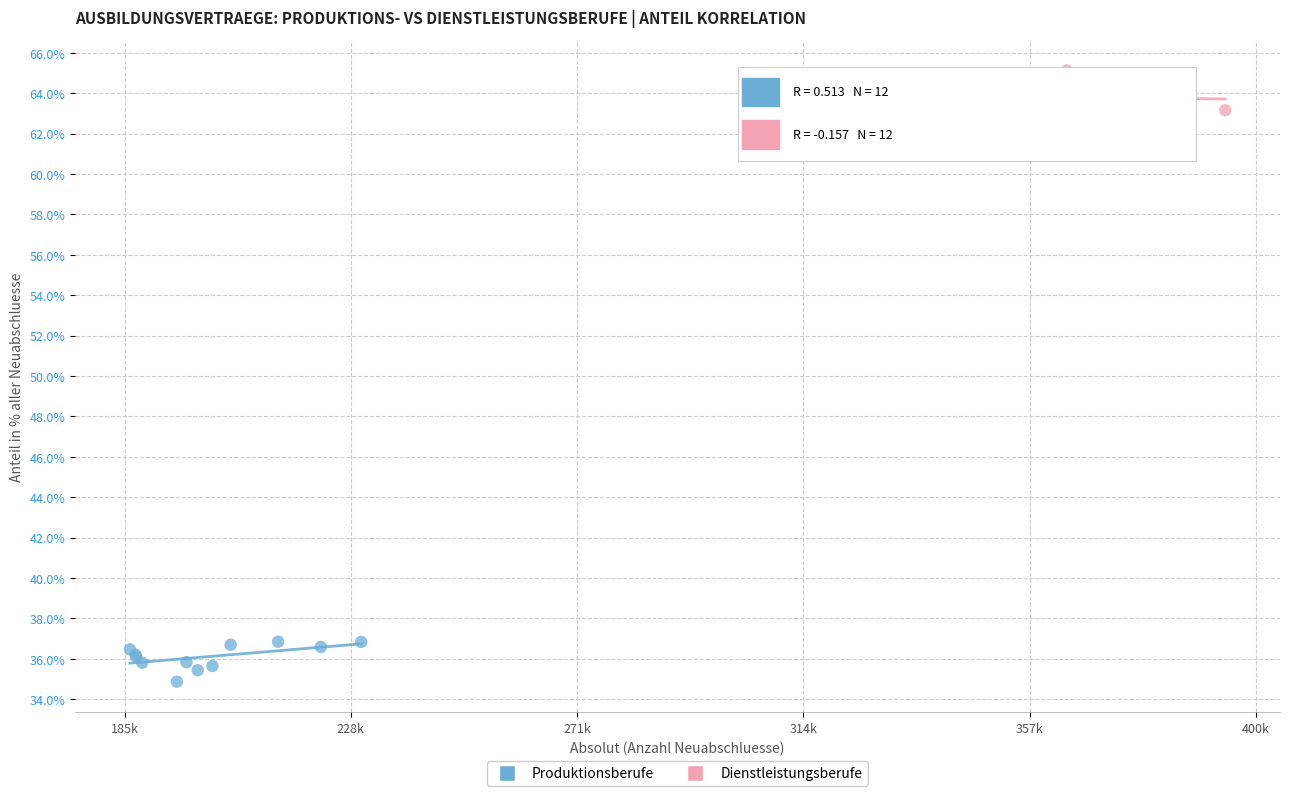

Which series contains the lowest Y value?

Produktionsberufe